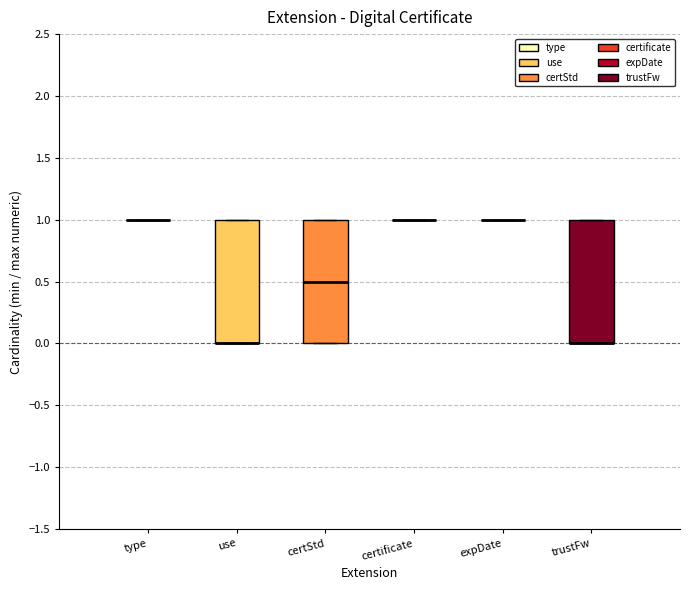

Where is the upper edge of the box for use on the y-axis? The values are not printed on the chart, so give them approximately, as read against the axis.

1.0